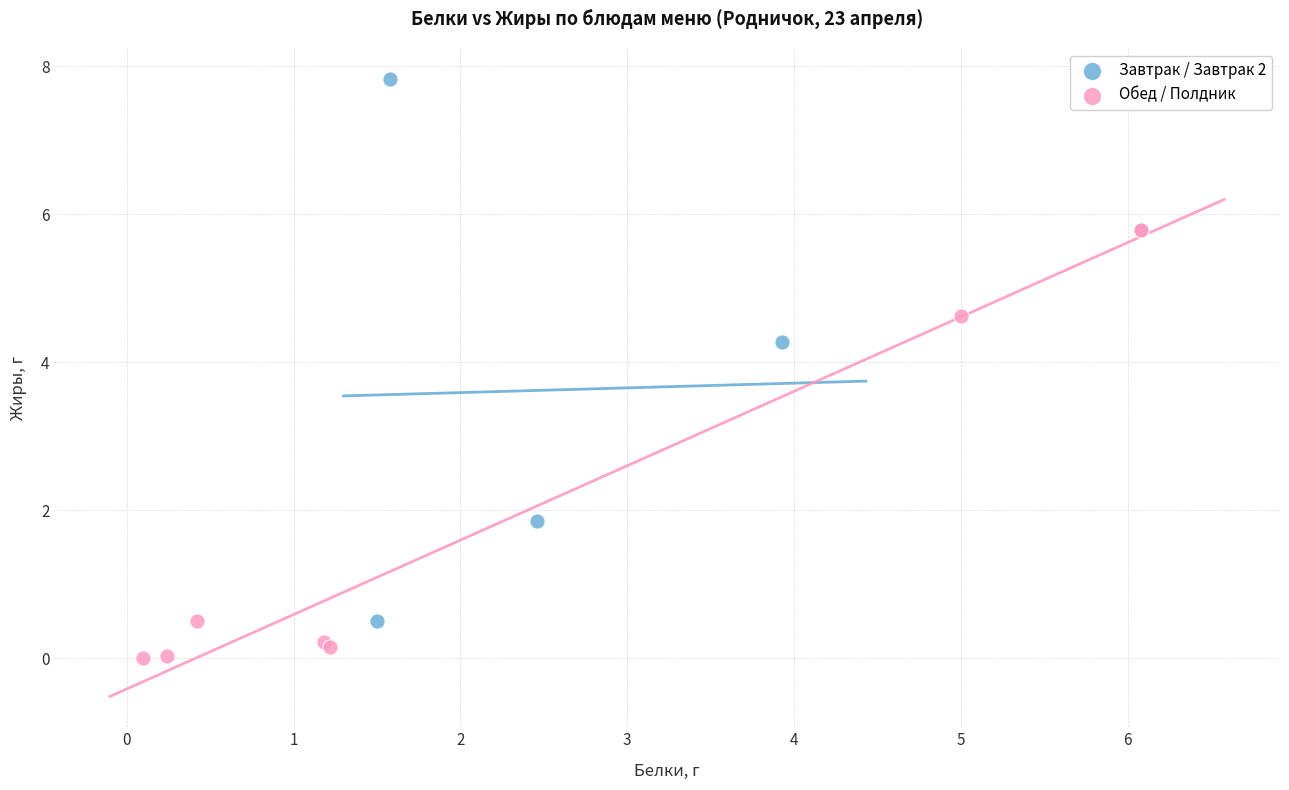

Which series has the largest Y range (max minus min)?

Завтрак / Завтрак 2